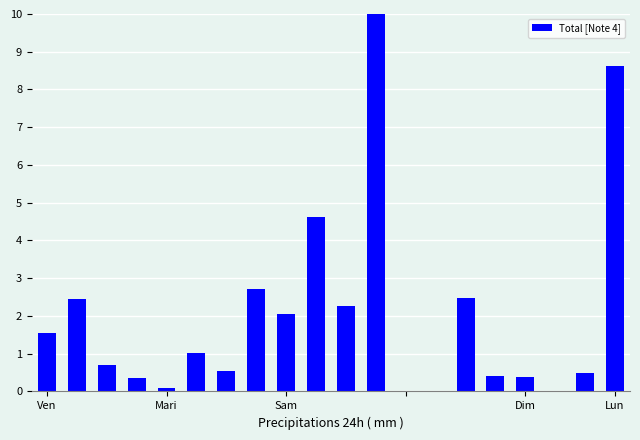

What is the sum of all values?

40.7